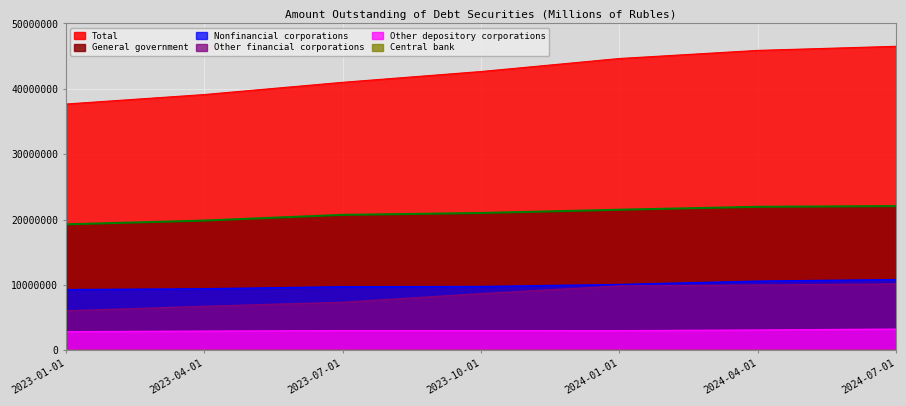

Which has a higher value, 2023-07-01 or 2024-07-01?

2024-07-01